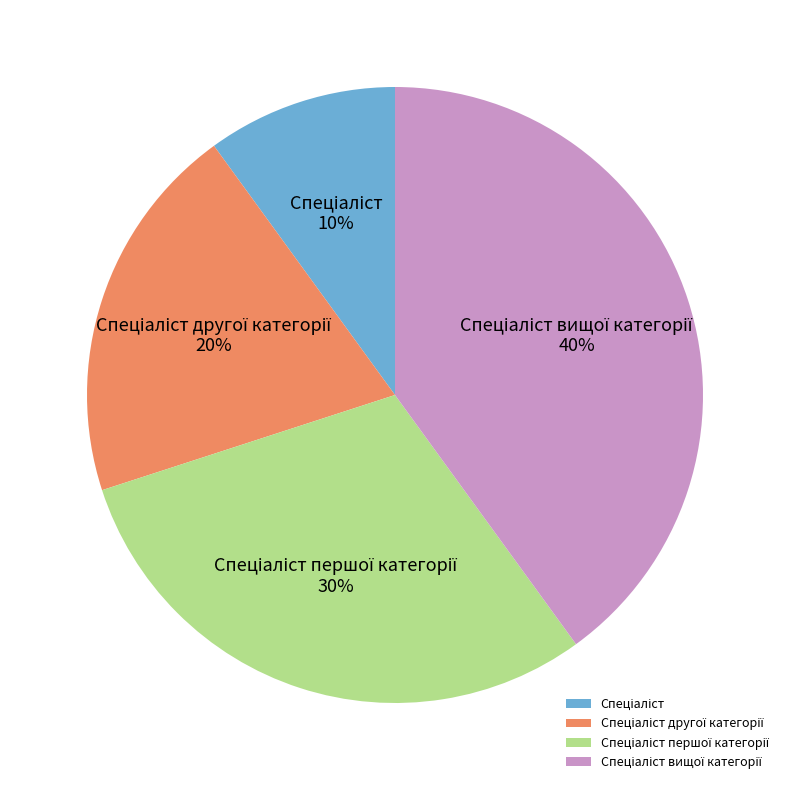

How many slices are in this pie chart?

4